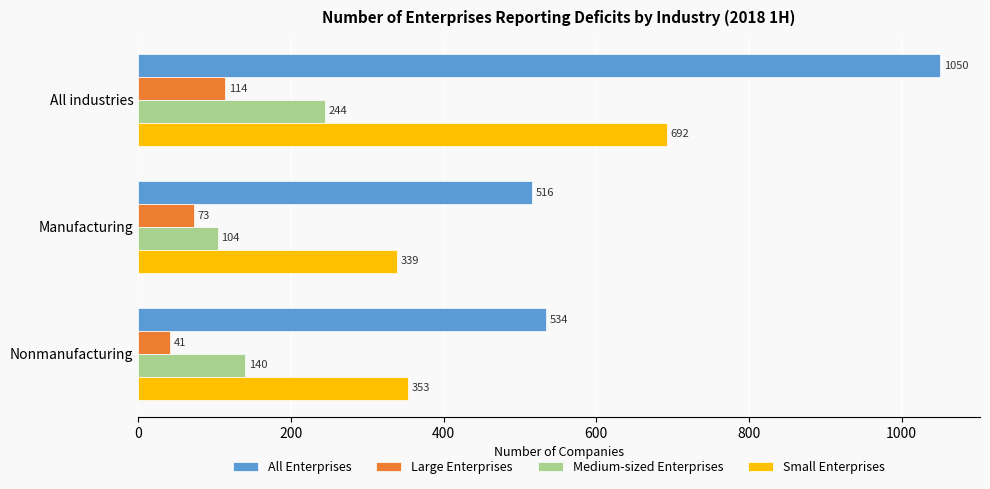

At which label is All Enterprises closest to 783?

Nonmanufacturing